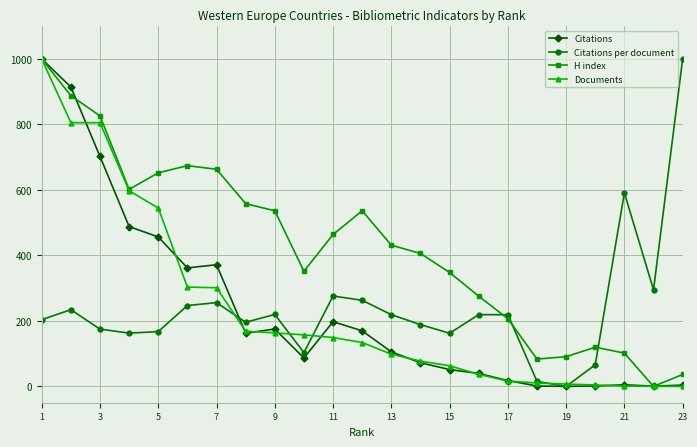

Does the chart have visible grid lines?

Yes